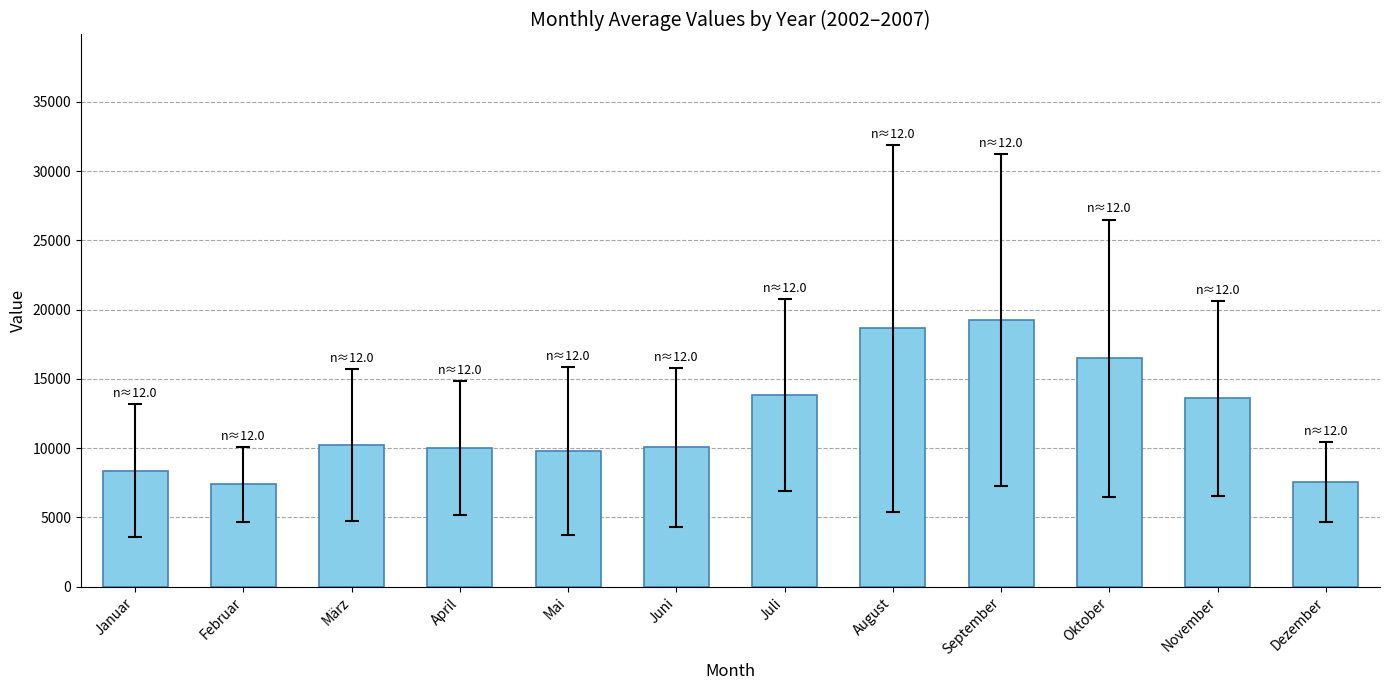

What is the label of the 4th bar from the left?

April